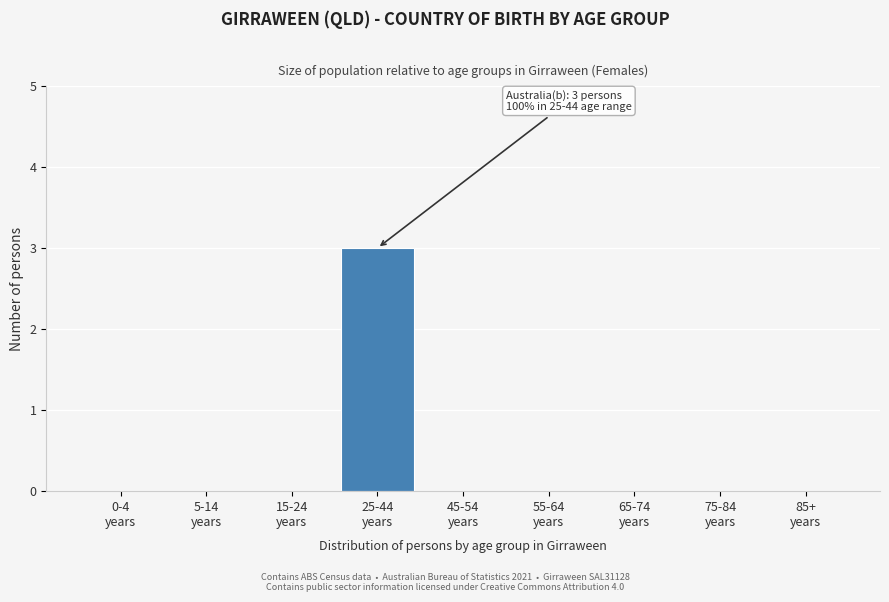

What is the maximum value shown in the chart?

3